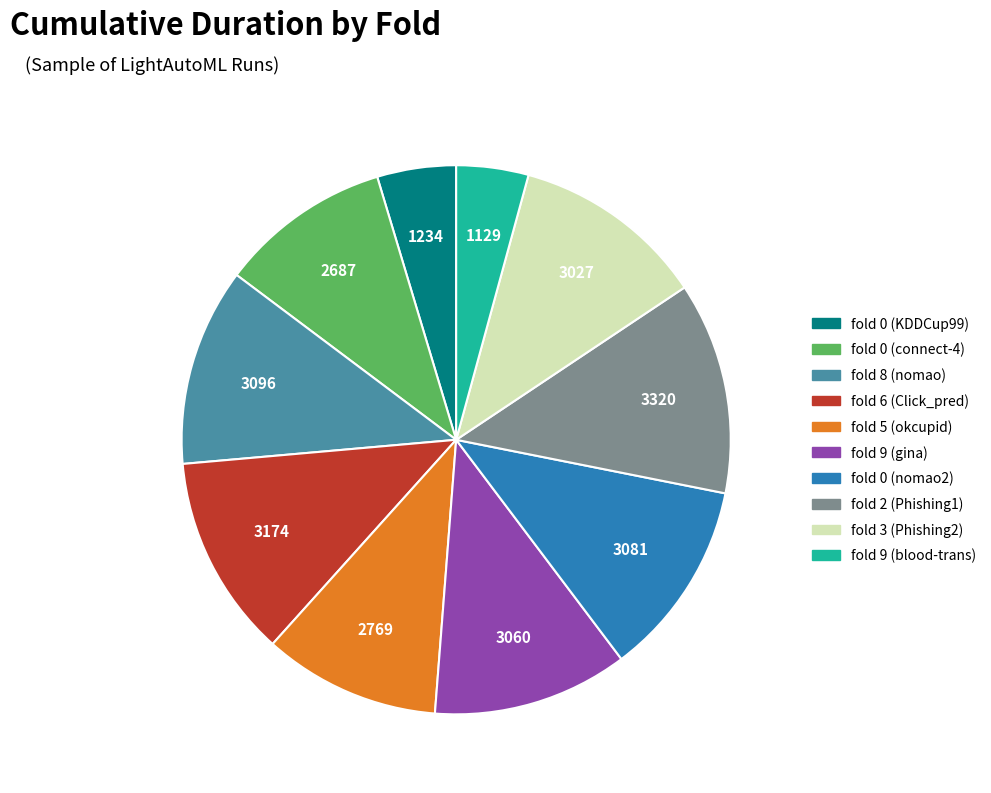

Is there any slice that represents more than half of the pie?

No